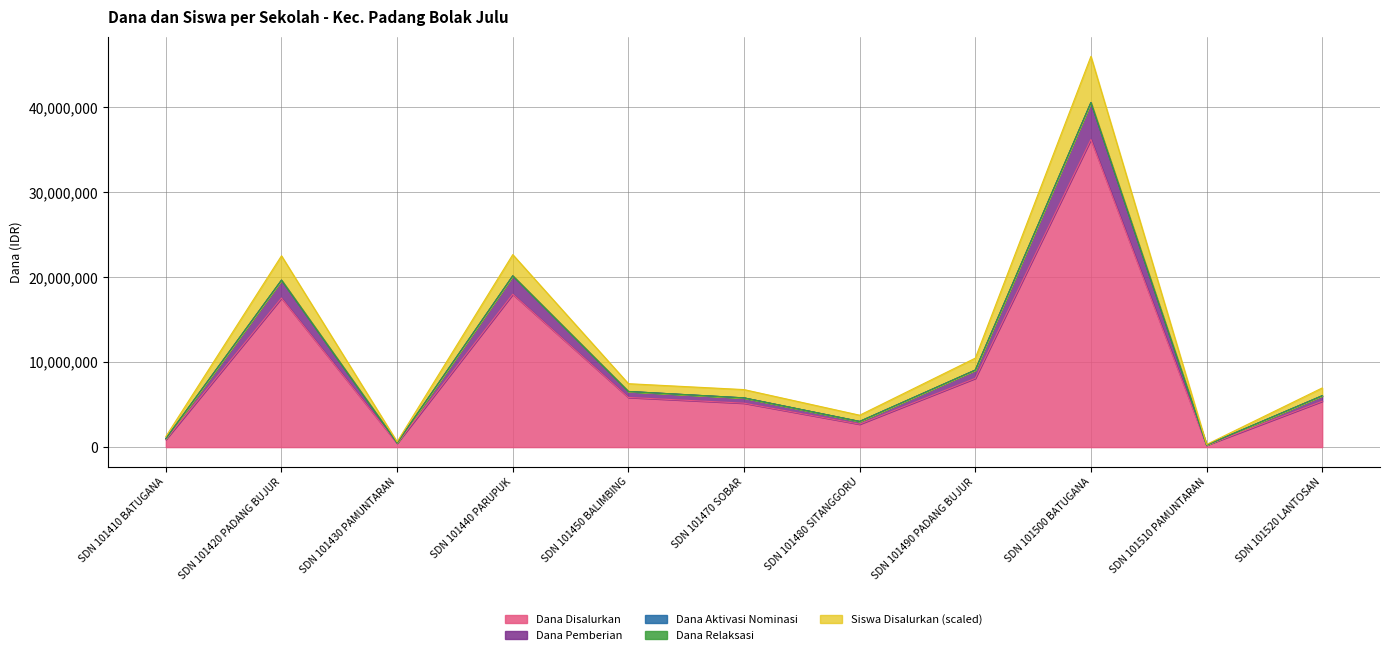

Does the chart display data point markers on the line(s)?

No